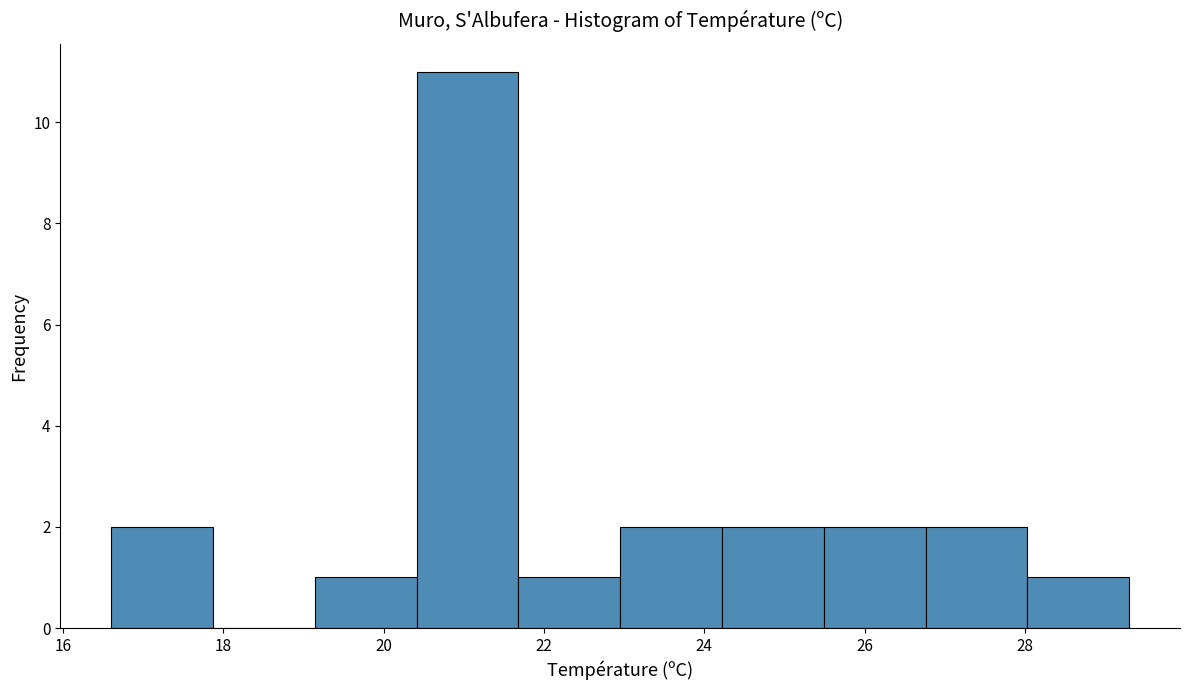

Which range on the x-axis has the tallest bar?

20.4 to 21.6